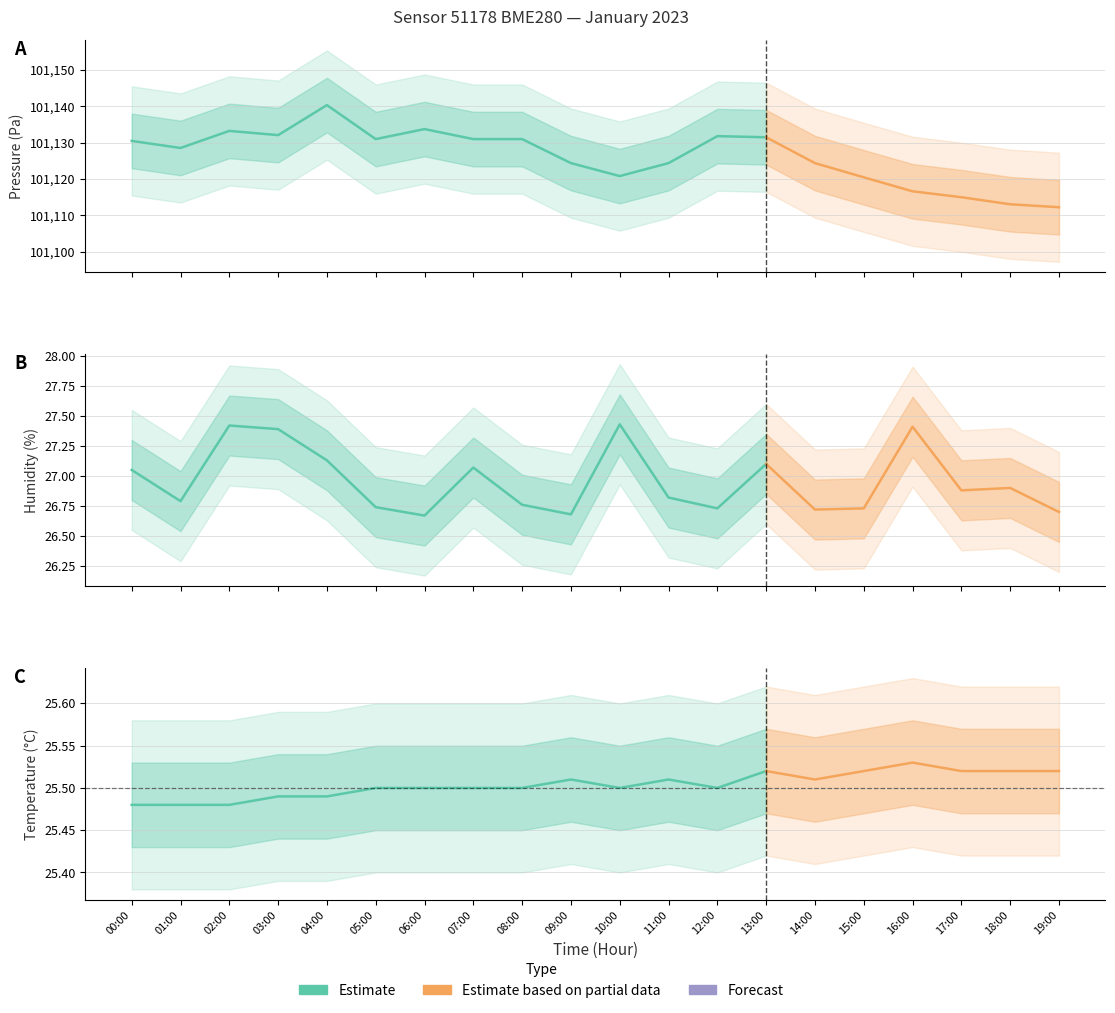

What is the approximate value of pressure at 06:00?

101133.7